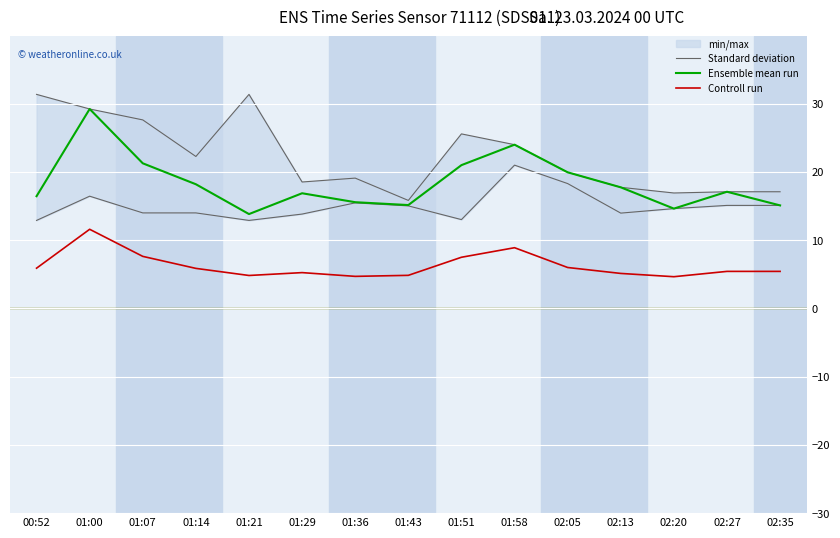

How many data points in Controll run are above 5?

11